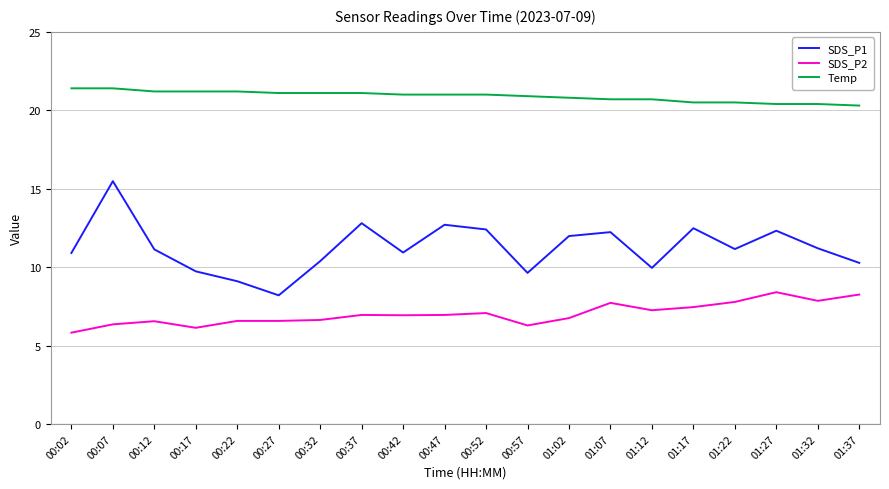

Does the chart display data point markers on the line(s)?

No